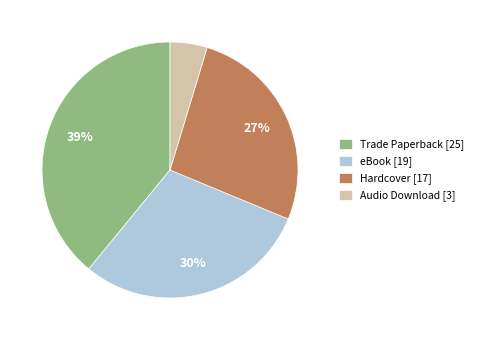

To the nearest percent, what is the average slice percentage?

25%